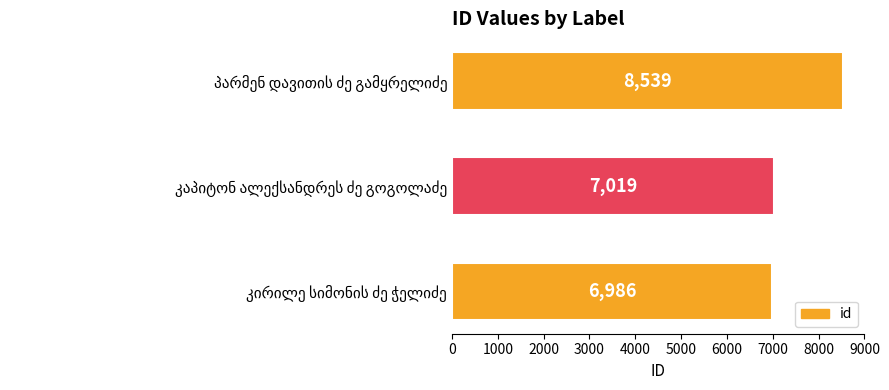

What is the value of the 2nd bar from the top?

7019